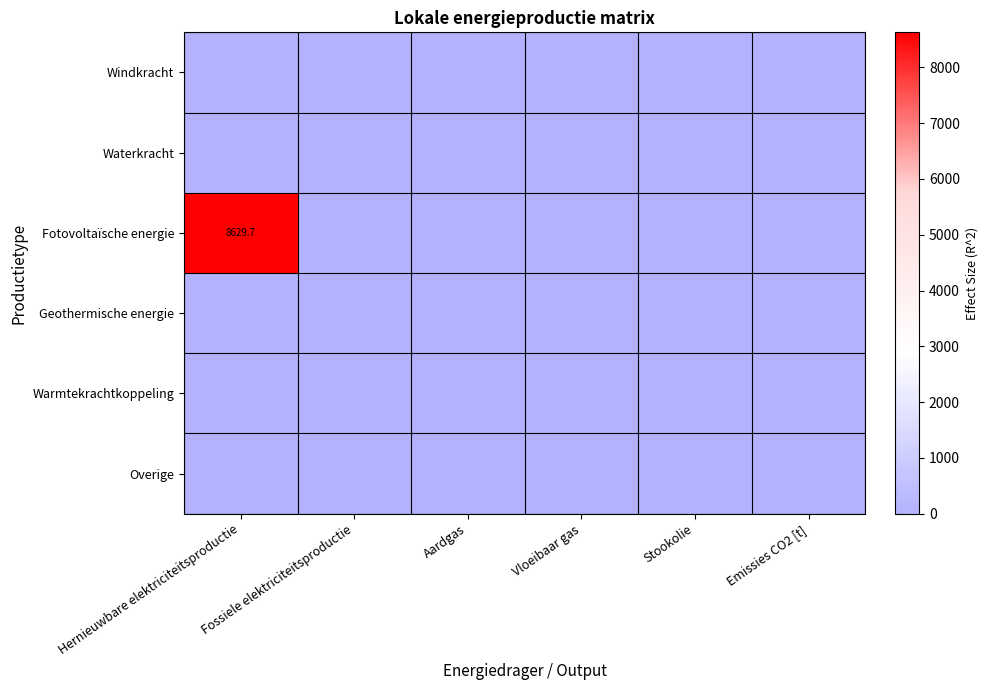

Rank the series by their maximum value, from lowest to highest.

Windkracht, Waterkracht, Geothermische energie, Warmtekrachtkoppeling, Overige, Fotovoltaïsche energie